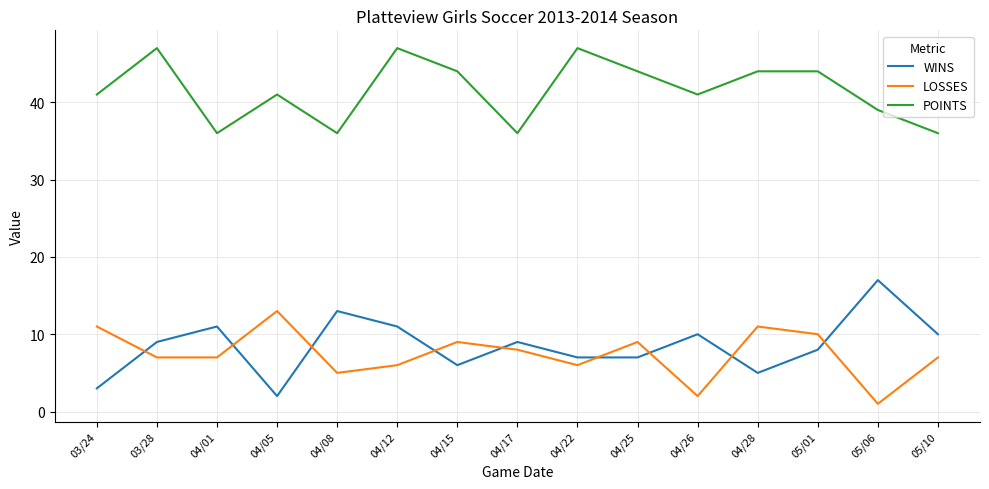

Count the POINTS values in the range 36 to 44.

12